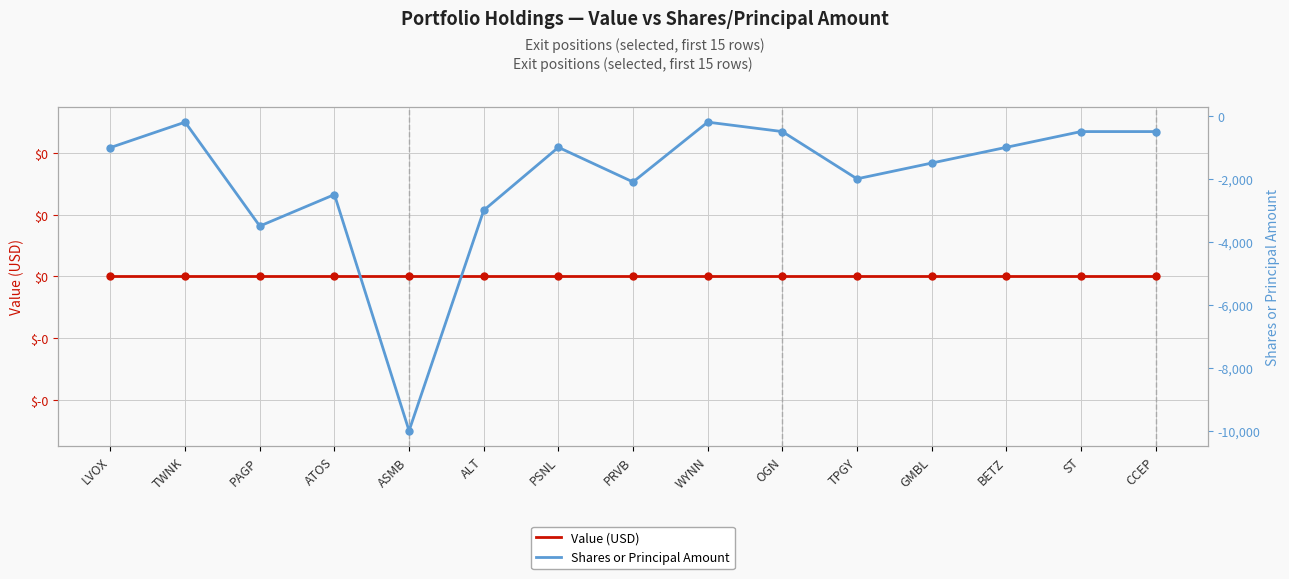

Rank the series by their average value, from lowest to highest.

Shares or Principal Amount, Value (USD)